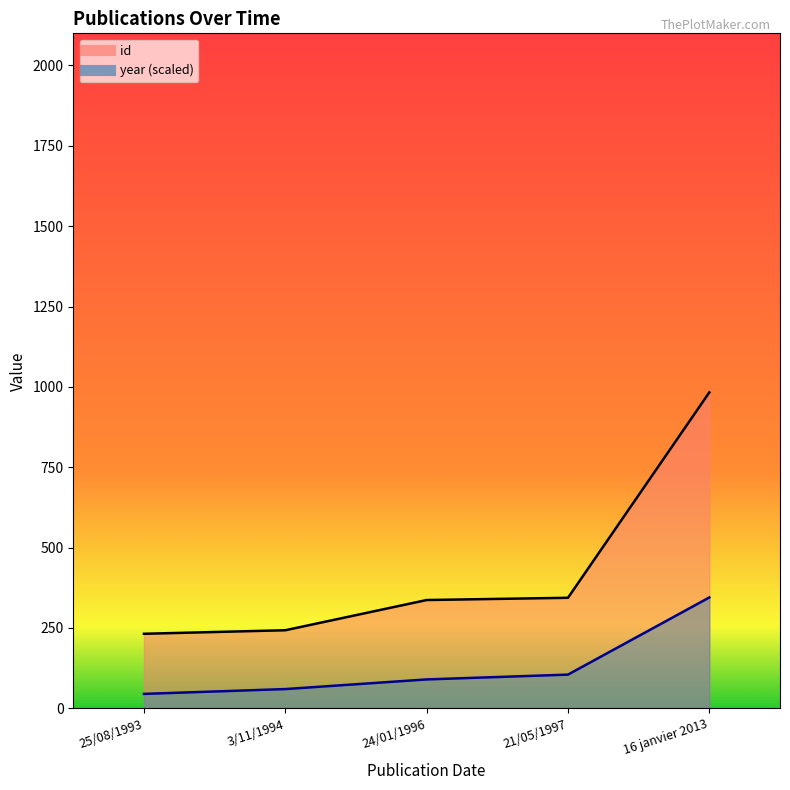

What is the difference between the highest and lowest values at 16 janvier 2013?

638